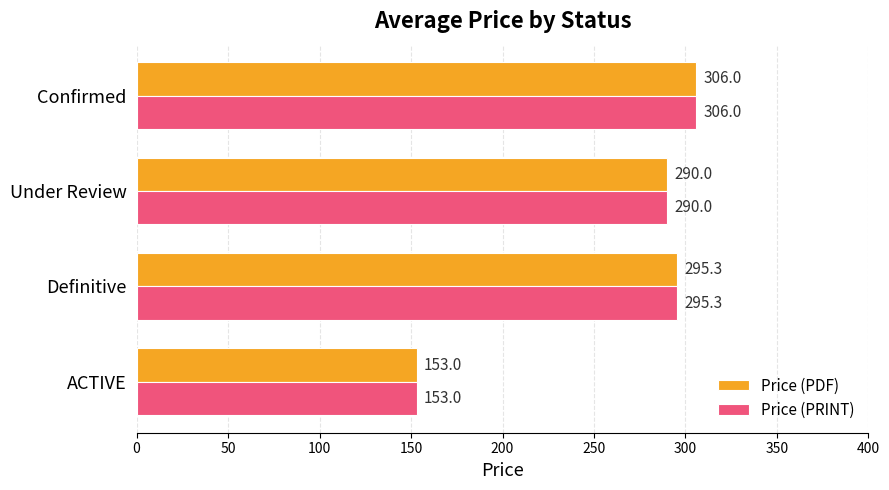

What is the difference between the Price (PDF) values at Definitive and Under Review?

5.3